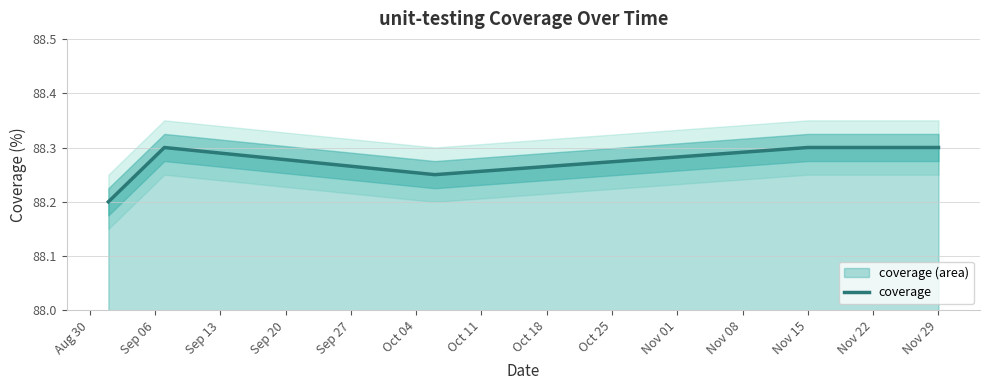

The value of coverage at Nov 15 is 140.3. True or false?

False